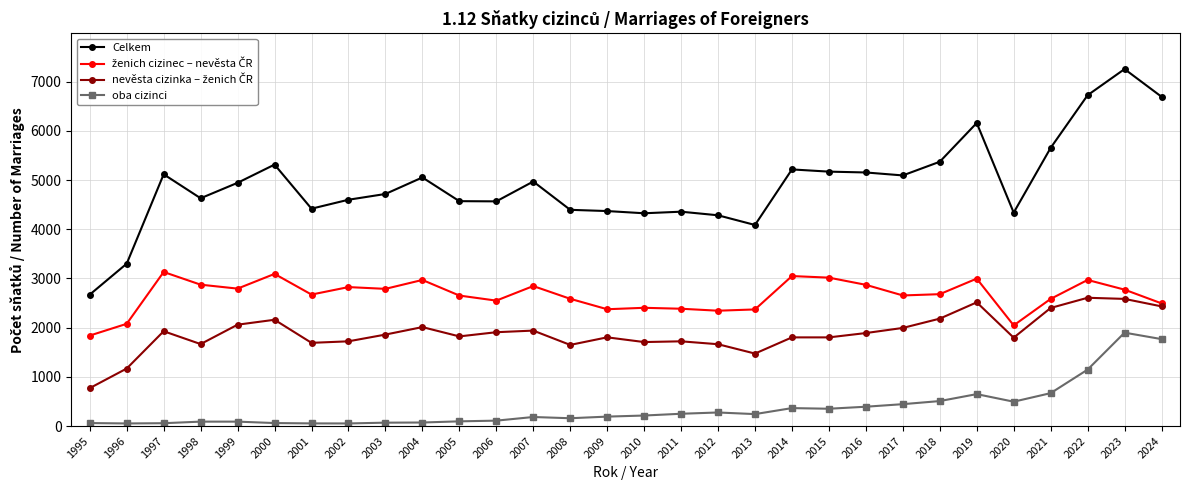

True or false: Celkem and oba cizinci intersect in this chart.

False